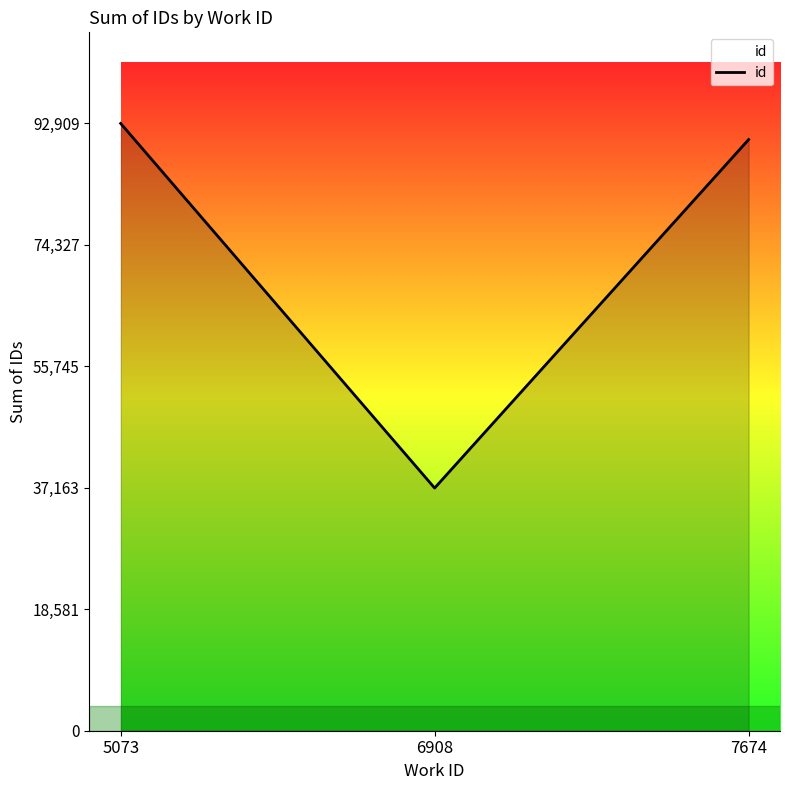

At which label does the data first exceed 90438?

5073